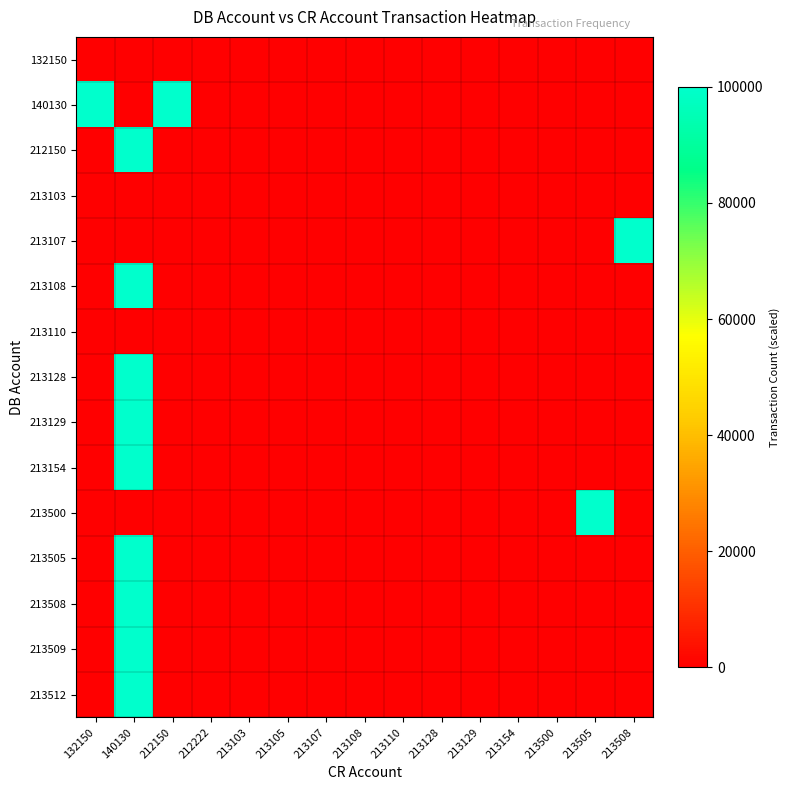

Count the number of categories in the chart.

15